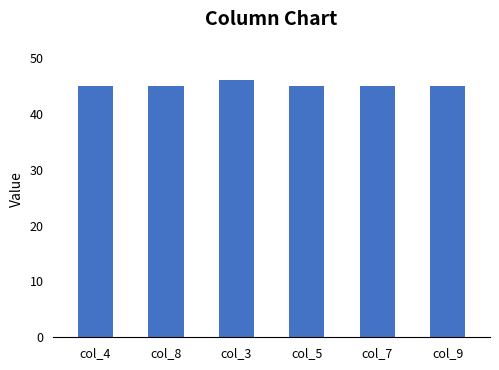

What is the difference between the maximum and second lowest values?

1